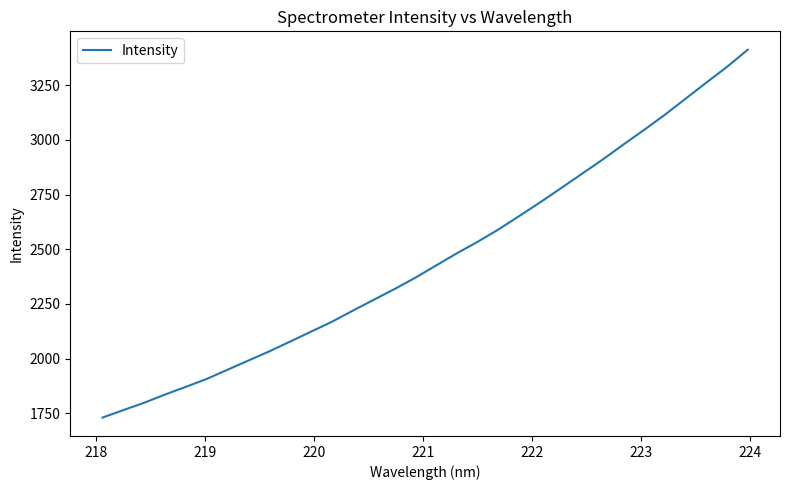

What is the difference between the maximum and minimum values?

1680.4